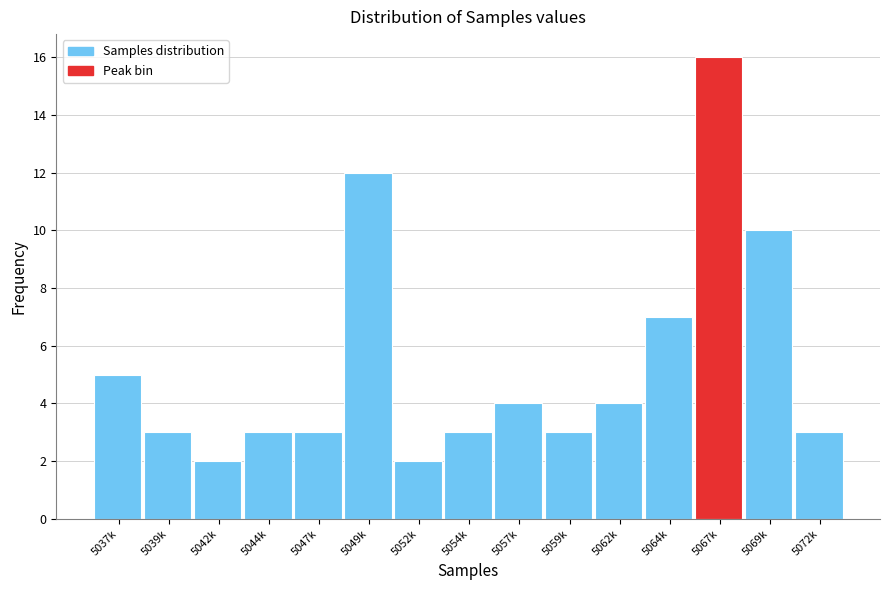

Reading left to right, transcribe all the data shown in this chart.

5037k=5	5039k=3	5042k=2	5044k=3	5047k=3	5049k=12	5052k=2	5054k=3	5057k=4	5059k=3	5062k=4	5064k=7	5067k=16	5069k=10	5072k=3